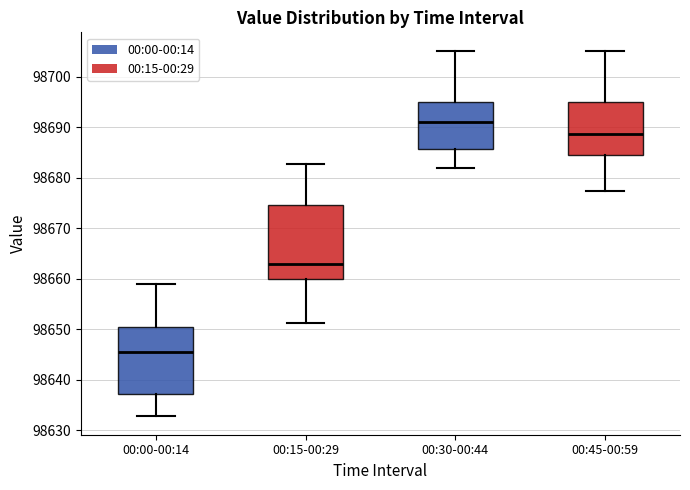

Comparing the boxes themselves (not the whiskers), which one is the tallest?

00:15-00:29